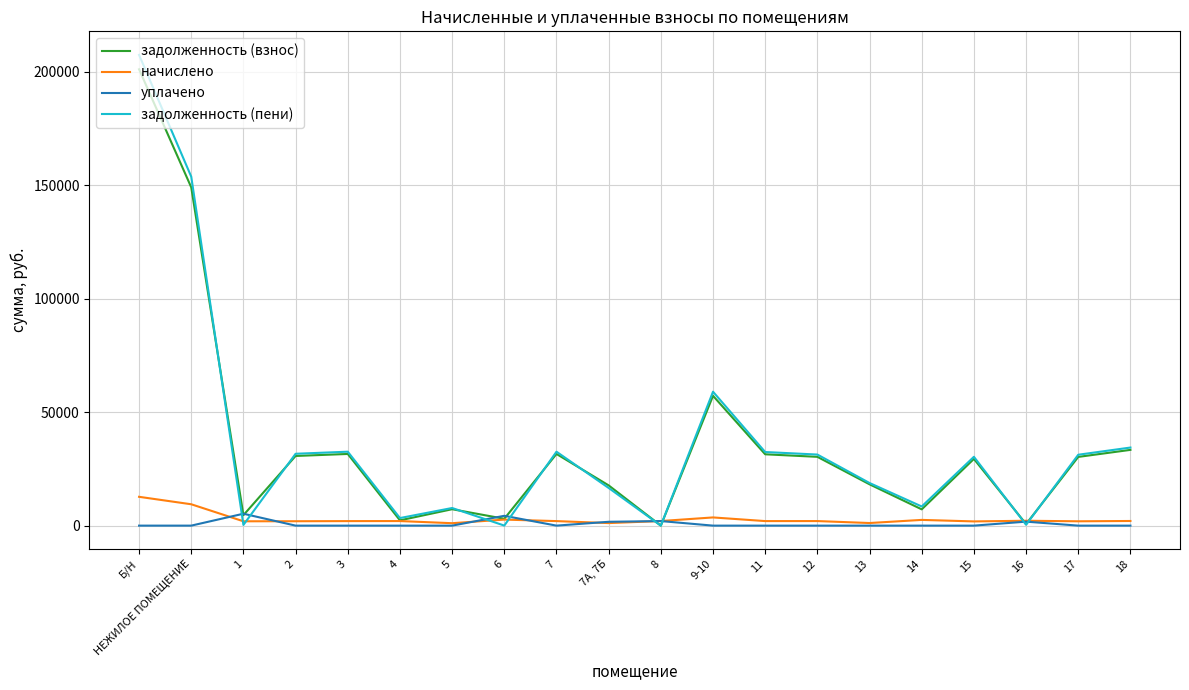

What is the difference between the начислено values at 6 and 4?

647.6